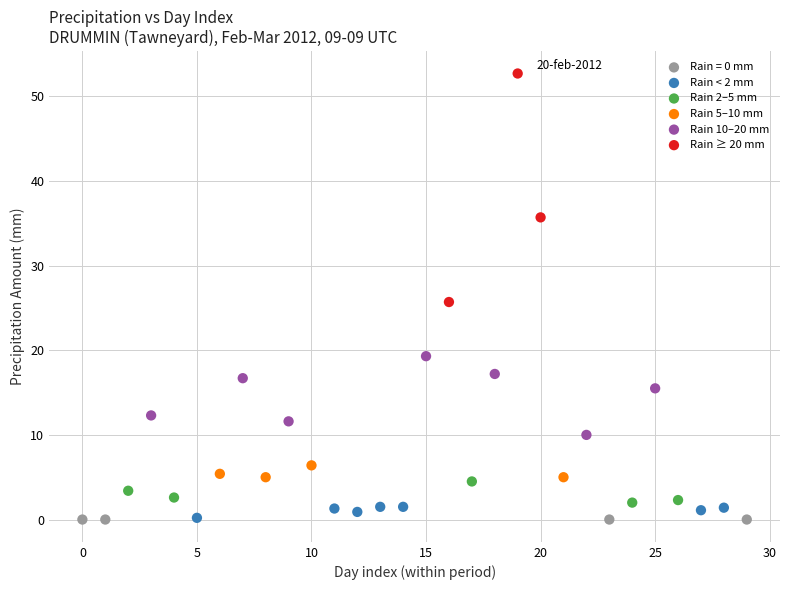

Which series reaches the maximum Y coordinate?

Rain ≥ 20 mm